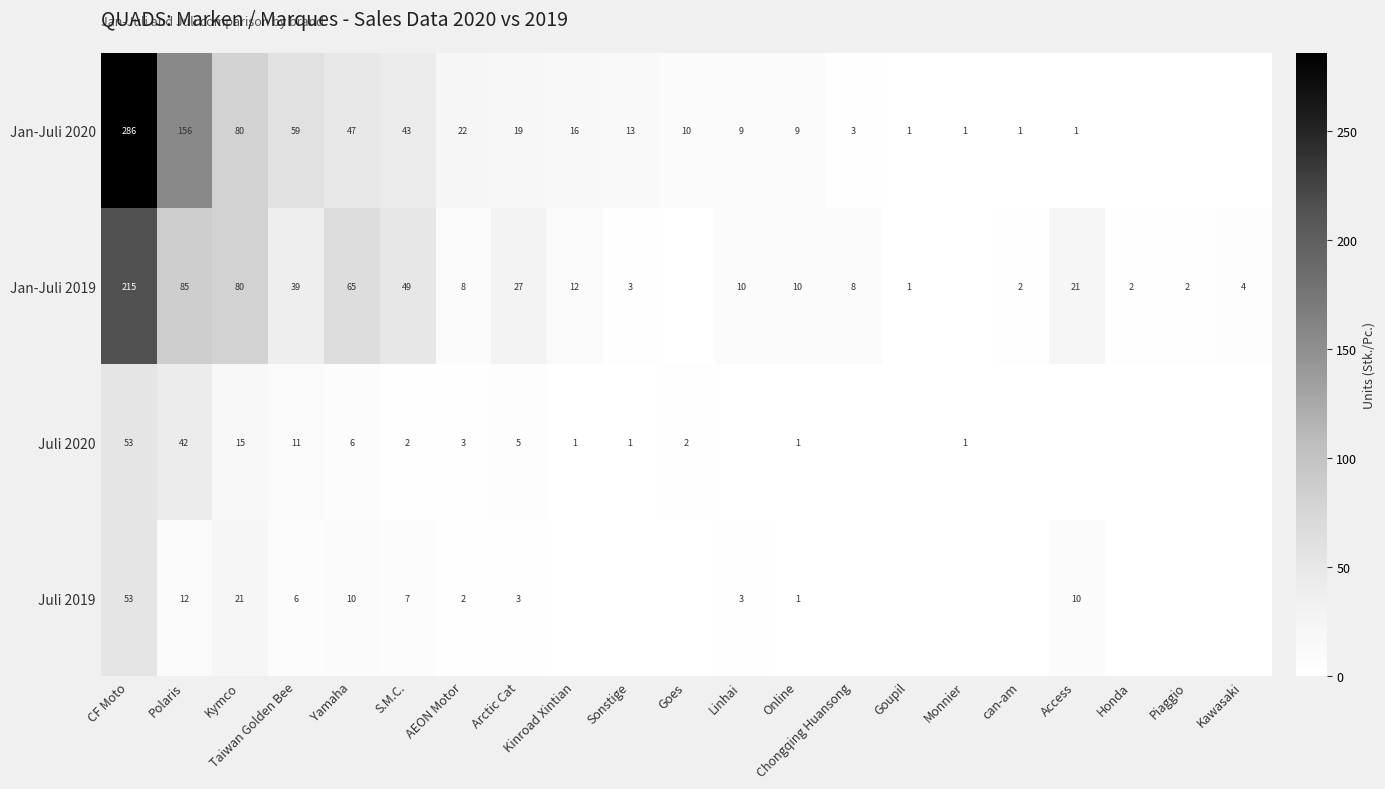

True or false: Juli 2019 has a value of 7 at S.M.C..

True